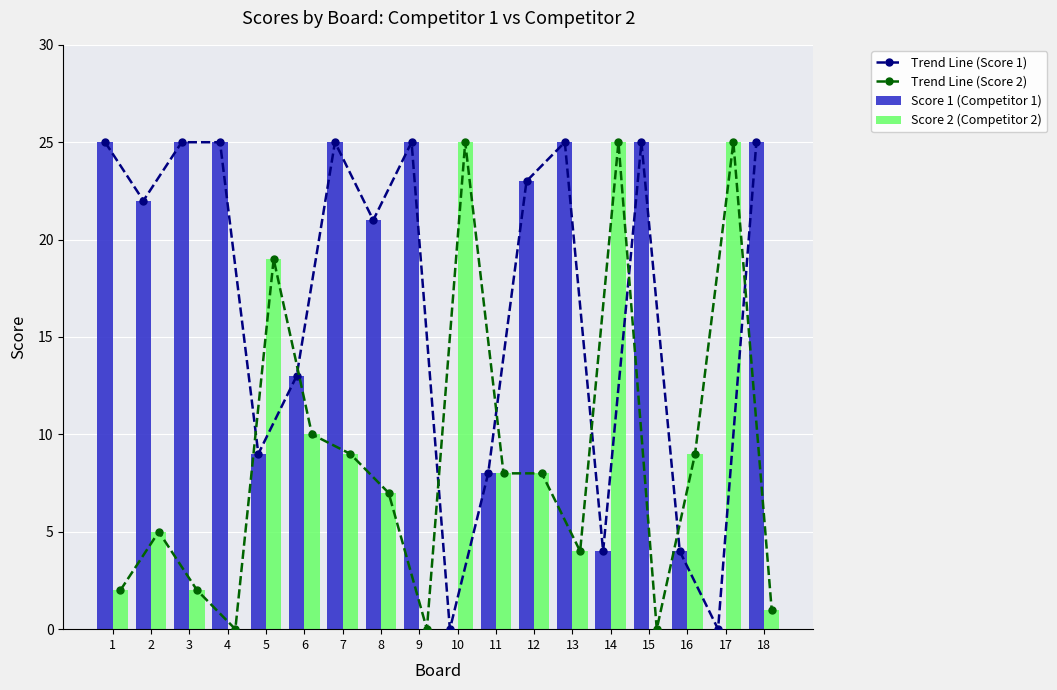

The Score 2 (Competitor 2) series shows 7 at 8. True or false?

True